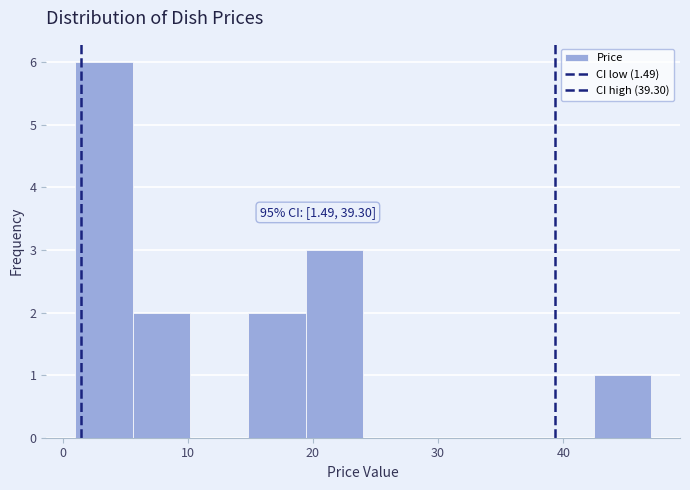

Over which range of the x-axis is the bar tallest?

1 to 6